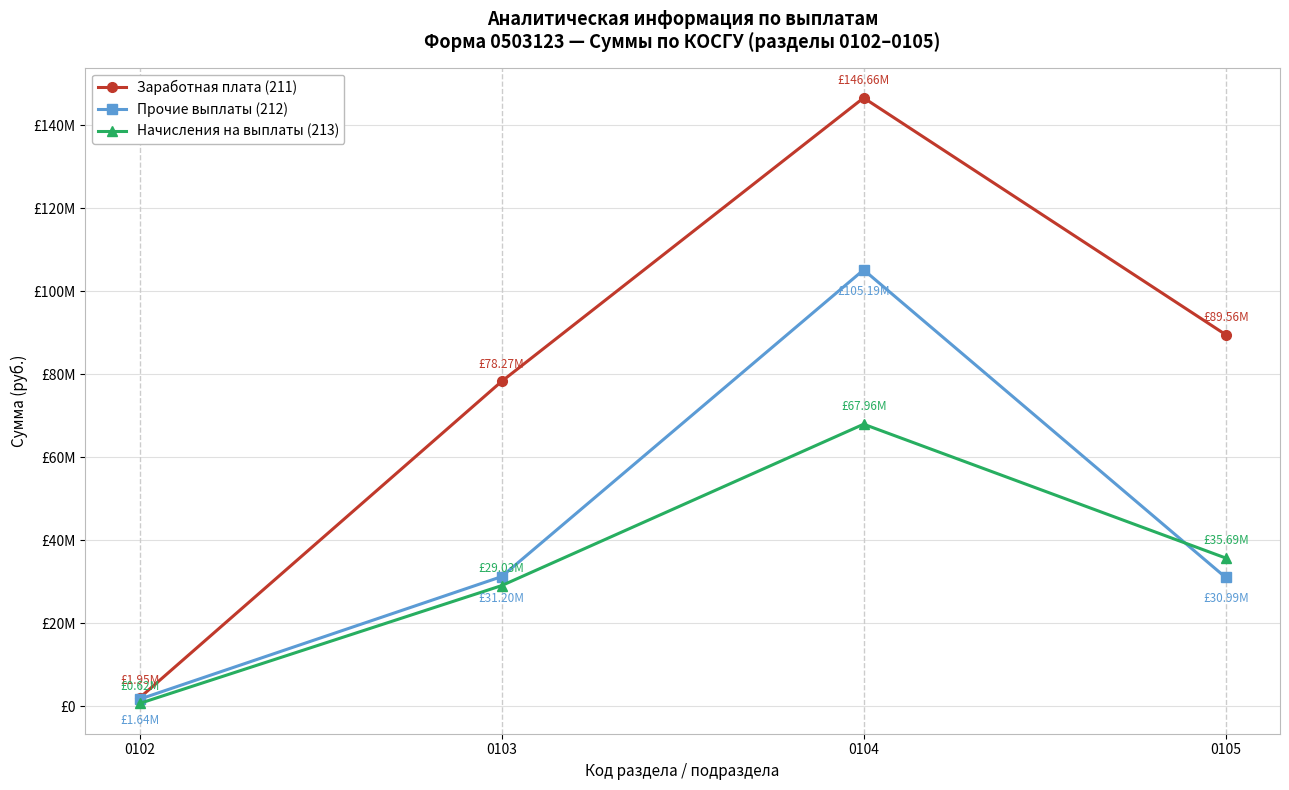

What is the total value across all series at 0104?

319804440.3